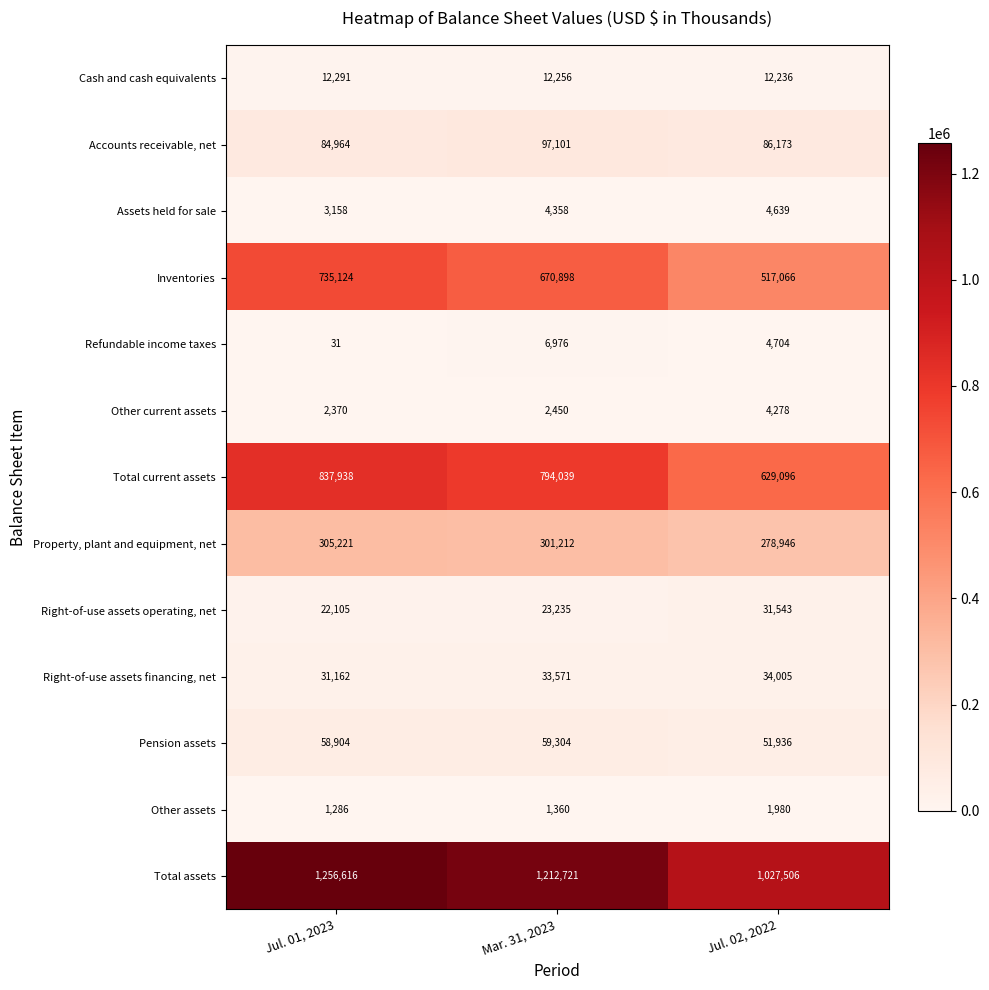

What is the approximate value of Other current assets at Jul. 01, 2023, to the nearest 100?

2400